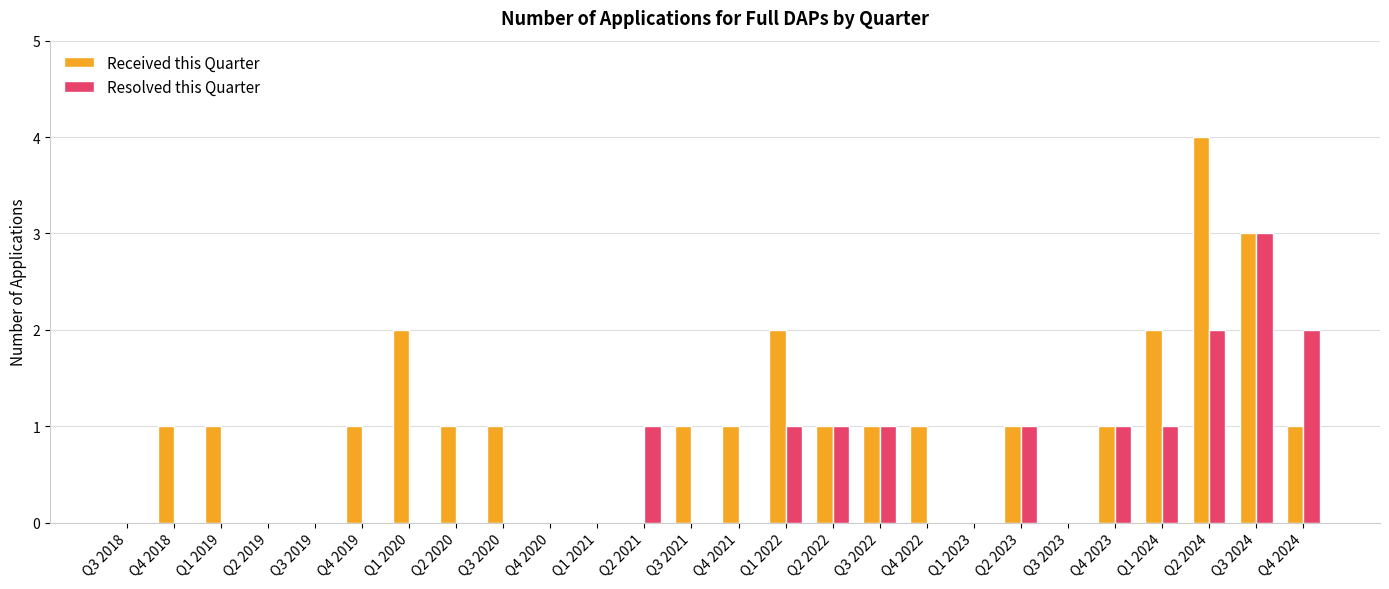

What is the sum of all Received this Quarter values?

26